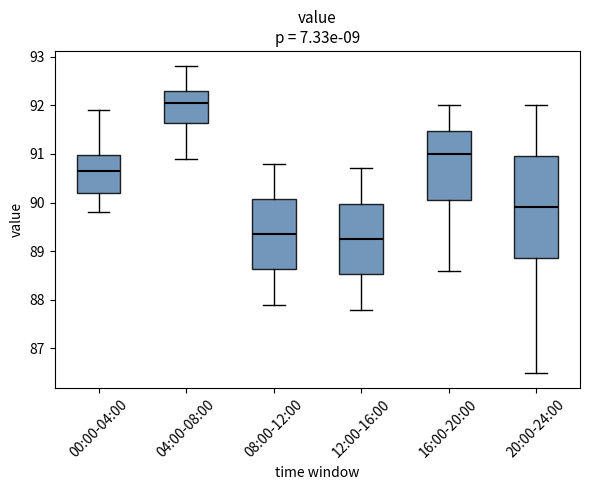

Reading left to right, transcribe this box plot: for each box, give where its median line is, the range the box spans, and where its two whiskers end, as read against the y-axis. The values are not printed on the chart, so give them approximately, as read against the axis.

00:00-04:00: median 90.7, box 90.2 to 91.0, whiskers 89.8 to 91.9
04:00-08:00: median 92.1, box 91.6 to 92.3, whiskers 90.9 to 92.8
08:00-12:00: median 89.4, box 88.6 to 90.1, whiskers 87.9 to 90.8
12:00-16:00: median 89.3, box 88.5 to 90.0, whiskers 87.8 to 90.7
16:00-20:00: median 91.0, box 90.1 to 91.5, whiskers 88.6 to 92.0
20:00-24:00: median 89.9, box 88.9 to 91.0, whiskers 86.5 to 92.0